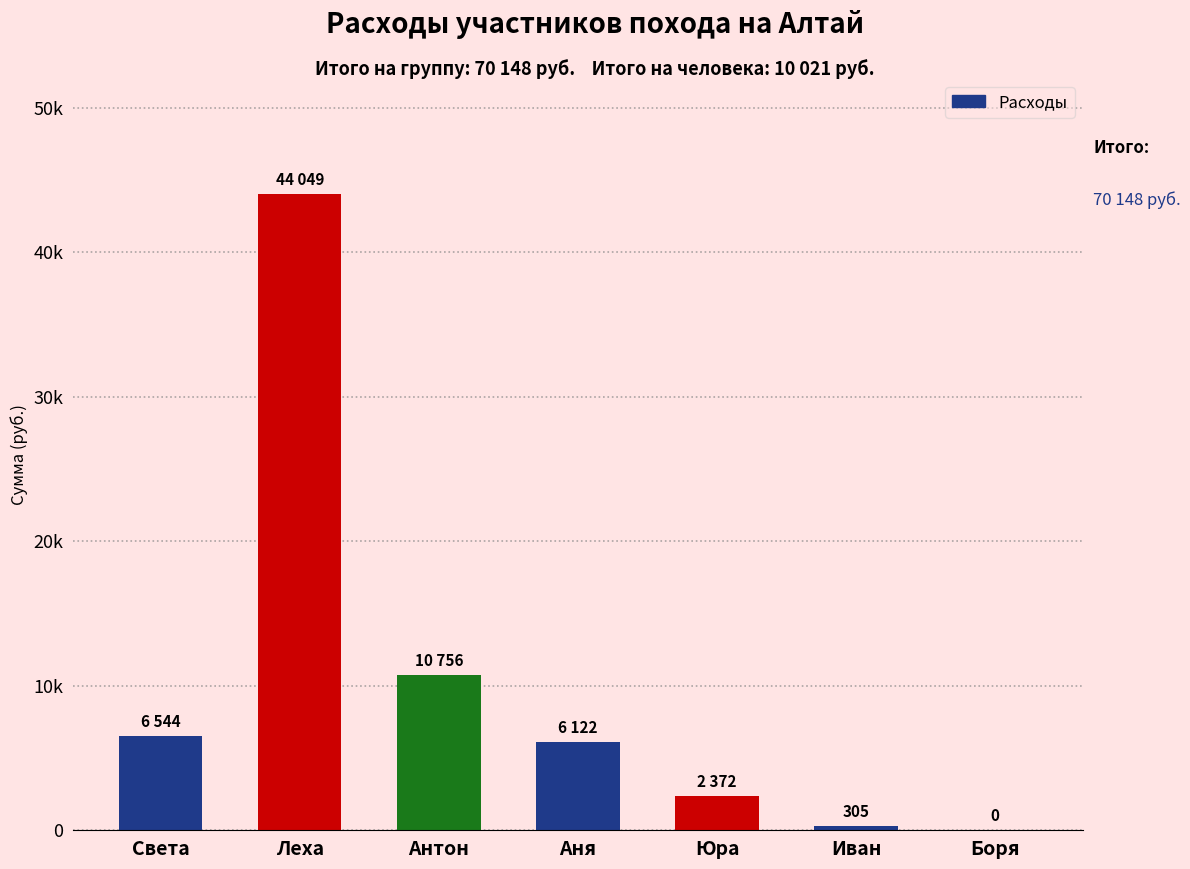

True or false: the data shows 22019 at Боря.

False